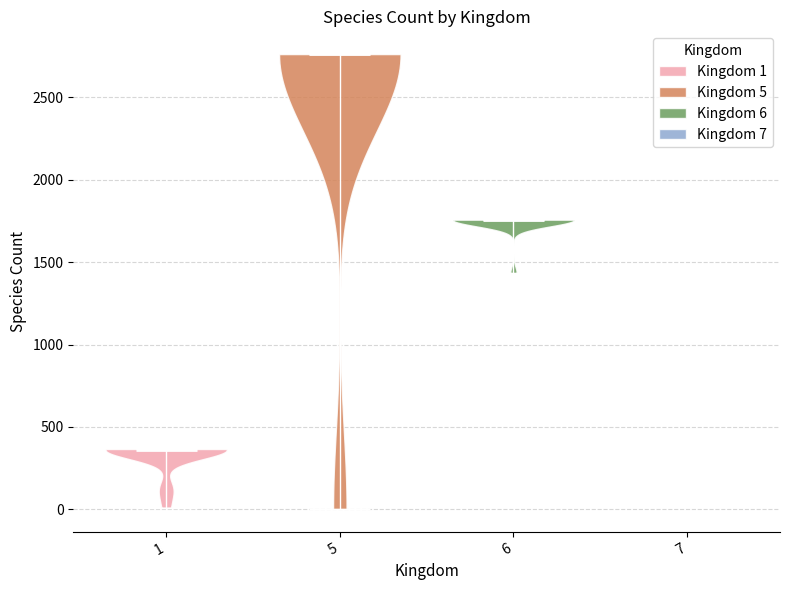

Which violin has the lowest median line?

7